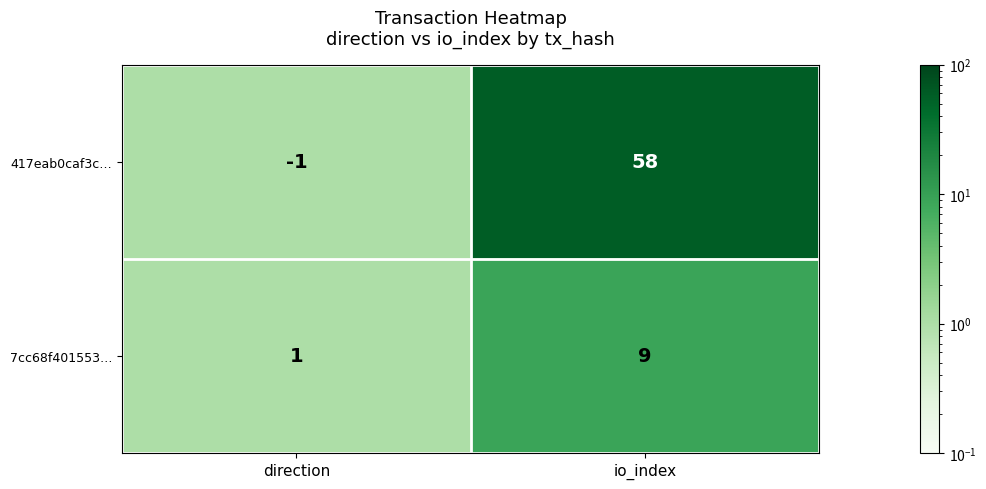

What is the total value across all series at io_index?

67